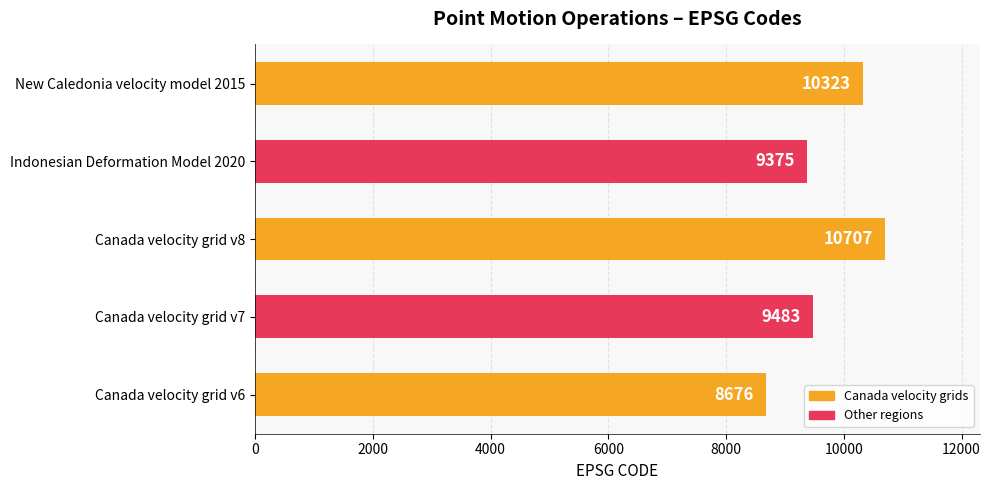

What is the average value?

9713